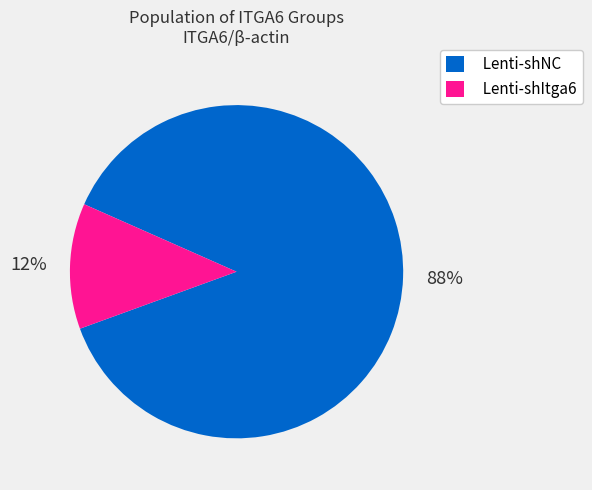

True or false: Lenti-shItga6 accounts for 12% of the total.

True